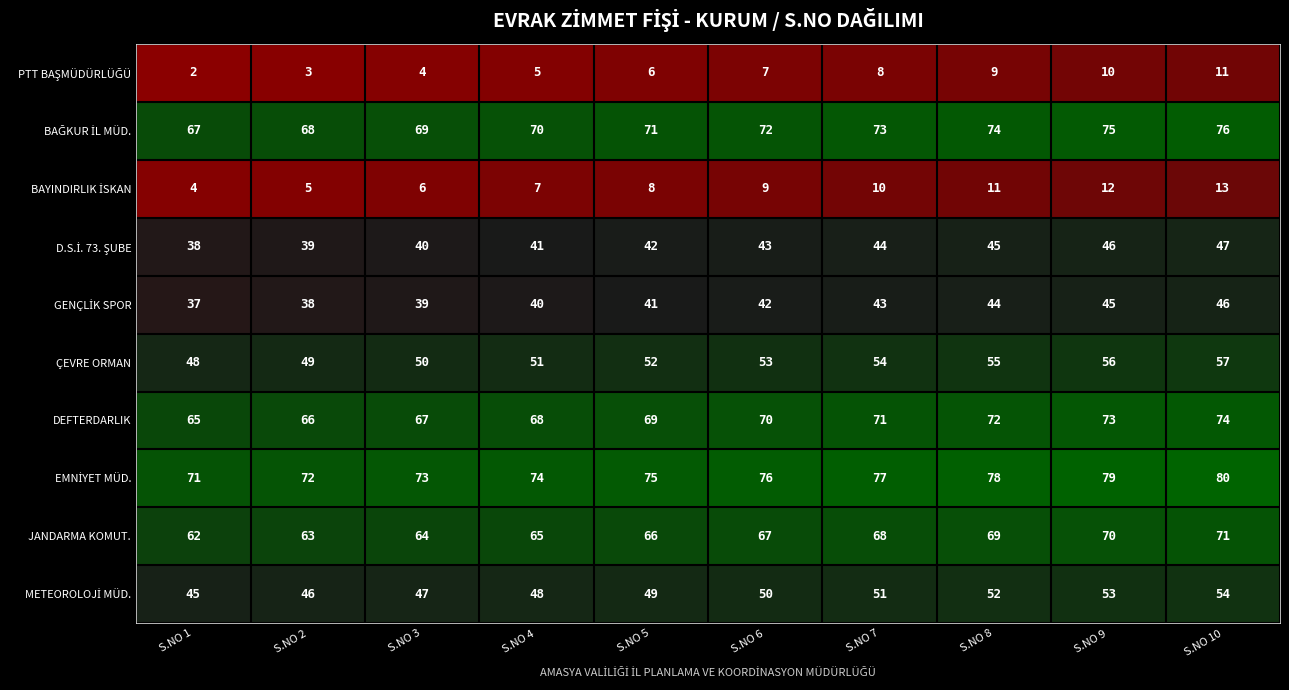

What is the maximum value shown in the chart?

80